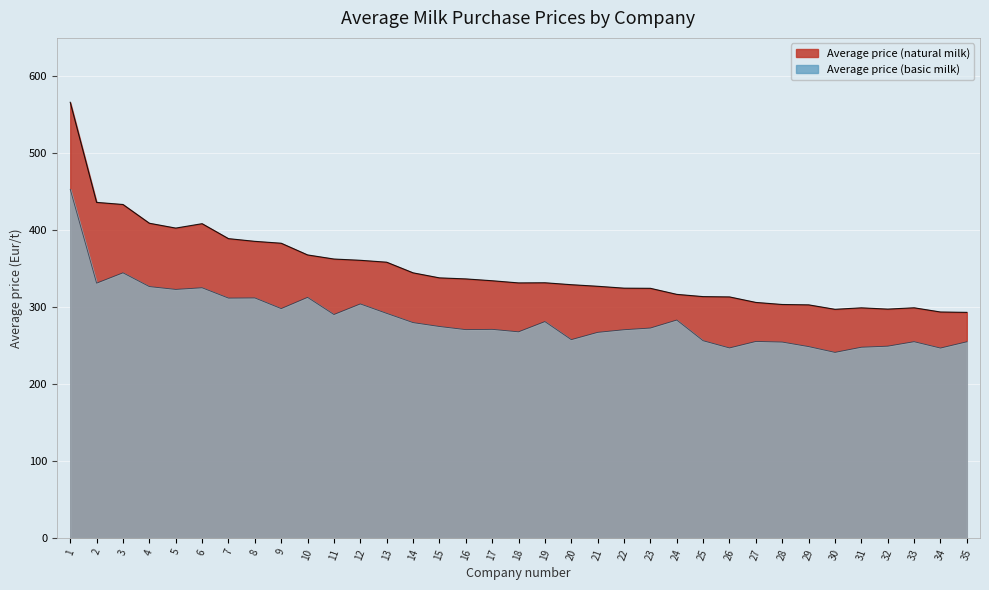

How many lines are shown in the chart?

2